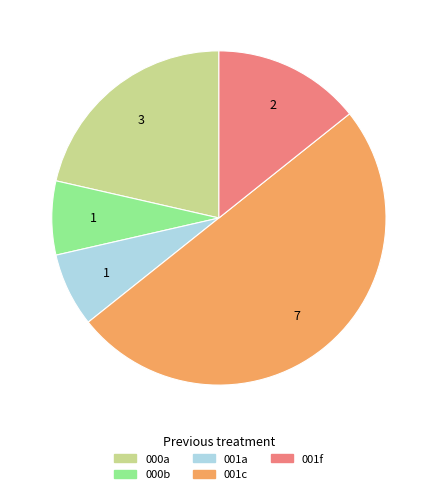

Is 001f the majority of the pie?

No